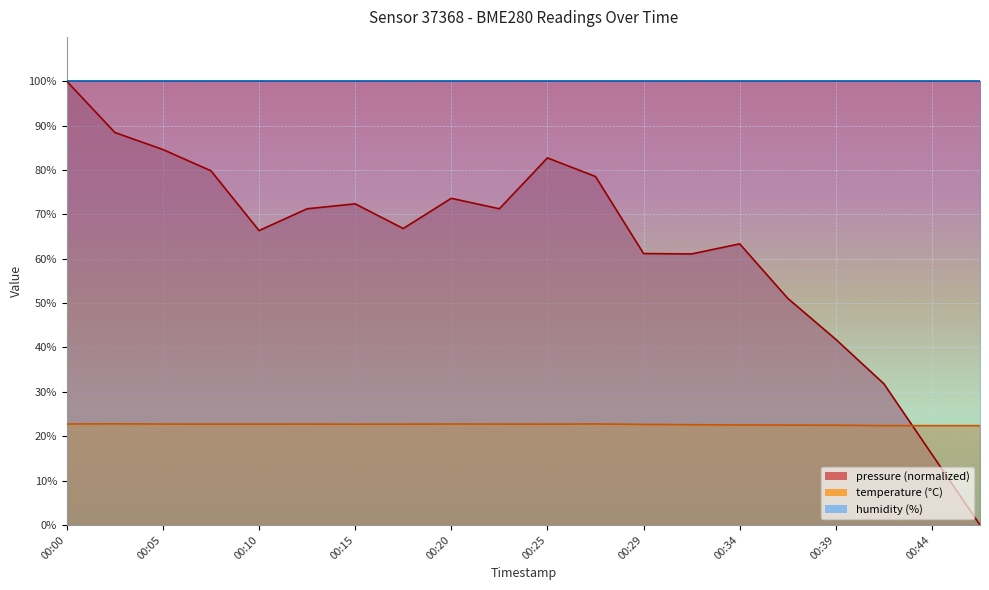

Which category has the lowest value across all series?

00:46